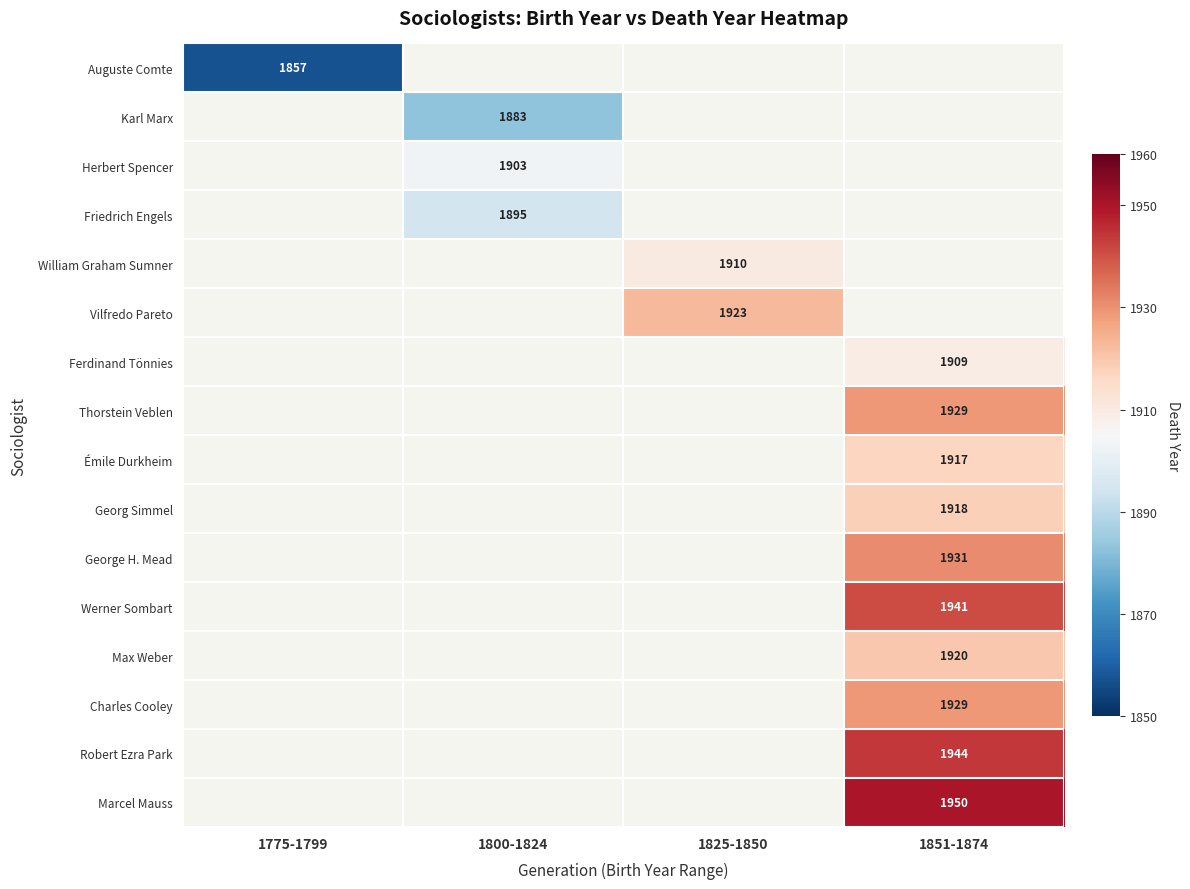

The Robert Ezra Park series shows 1150 at 1851-1874. True or false?

False